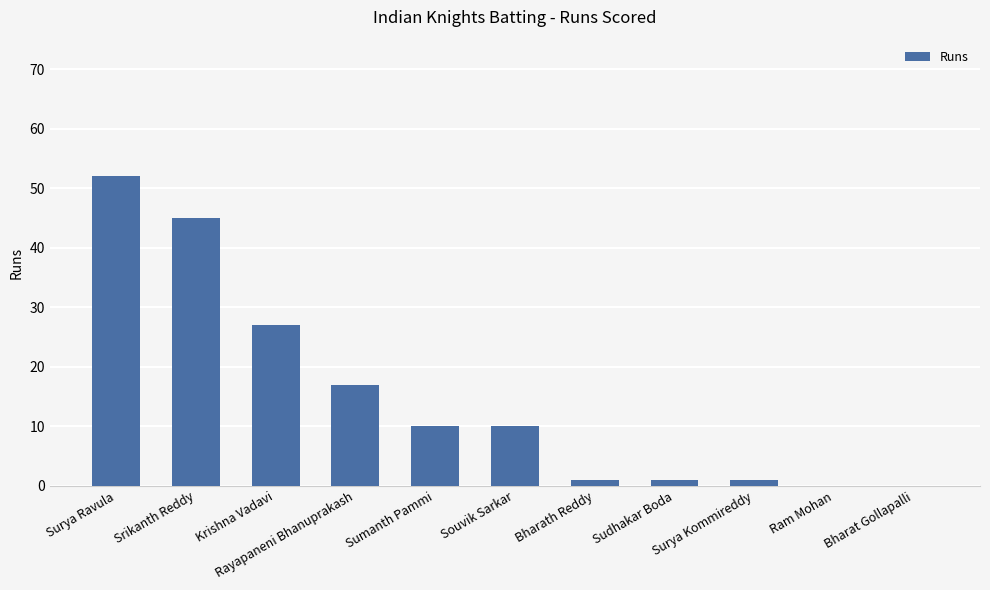

Which category has the highest value across all series?

Surya Ravula